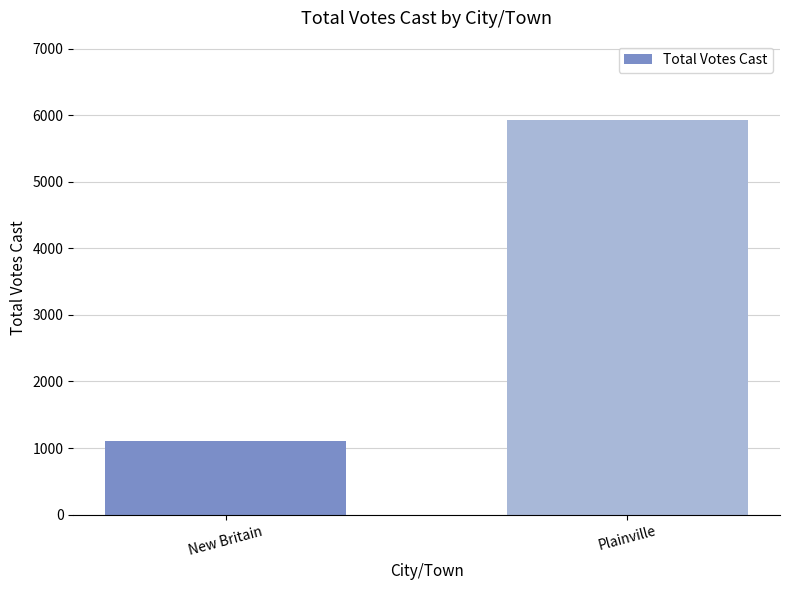

Rank the categories by value from highest to lowest.

Plainville, New Britain